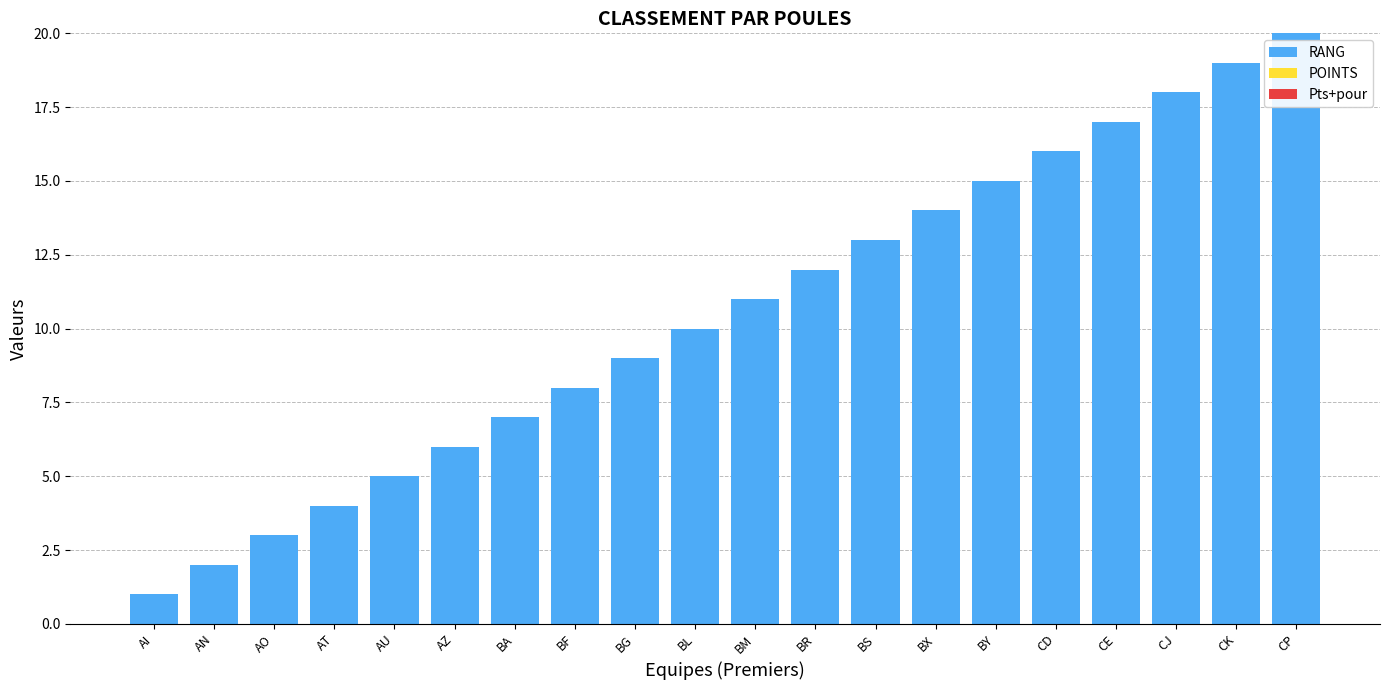

Approximately how many times larger is the value at AU compared to AN?

2.5